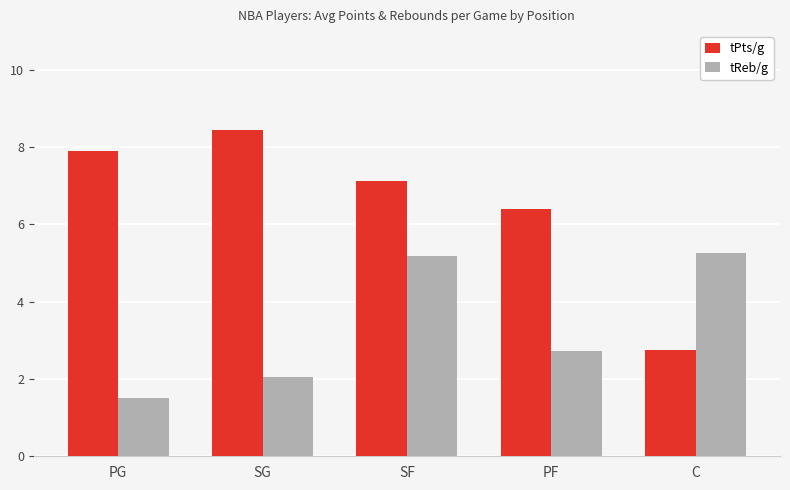

What is the difference between the tReb/g values at PG and C?

3.8